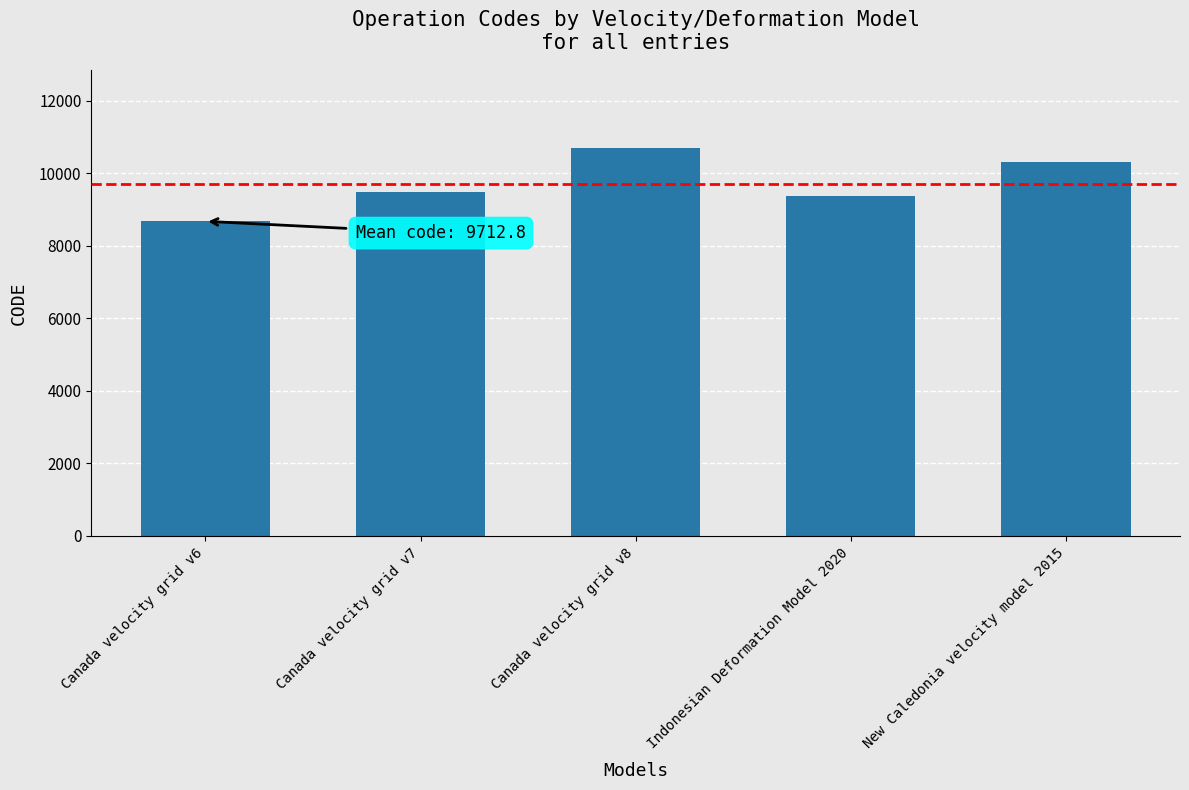

Which category has the lowest value across all series?

Canada velocity grid v6